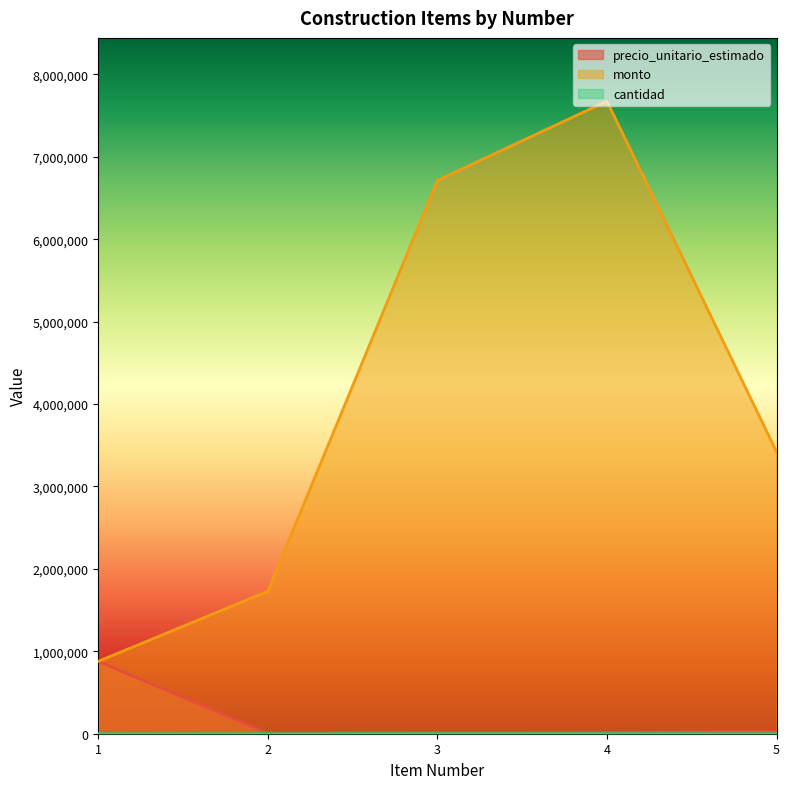

How many lines are shown in the chart?

3